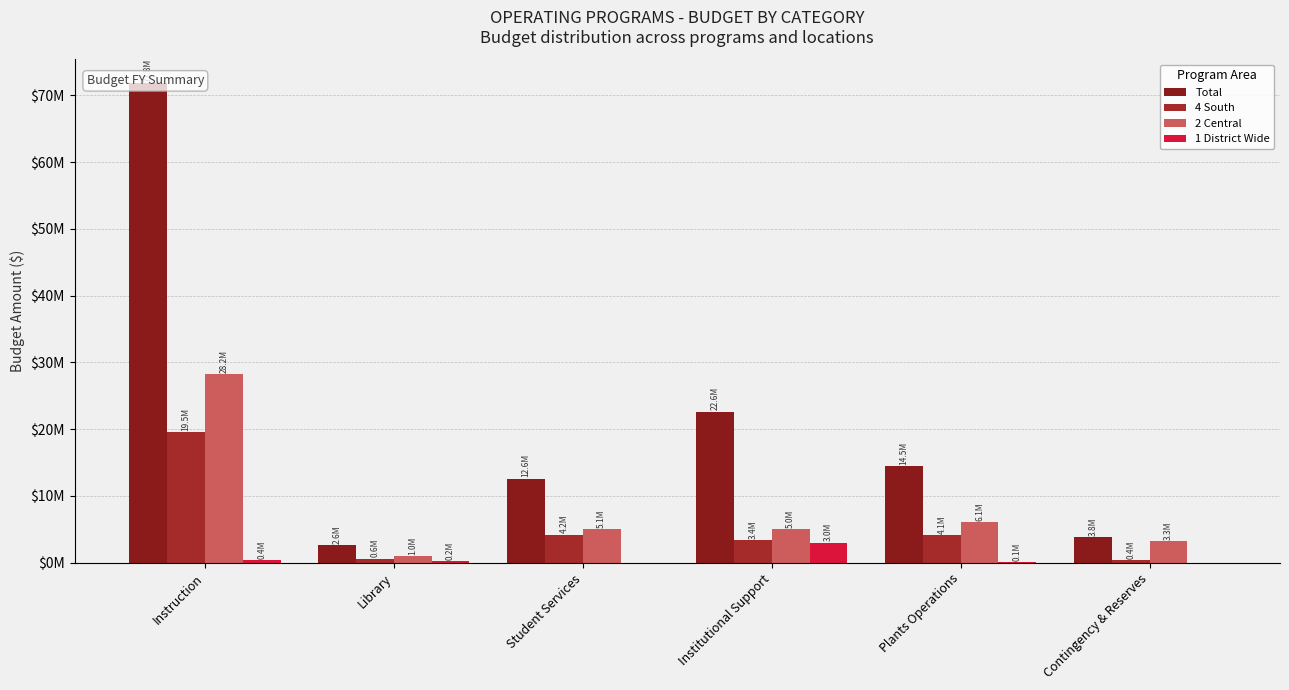

Which series has the largest range (max minus min)?

Total